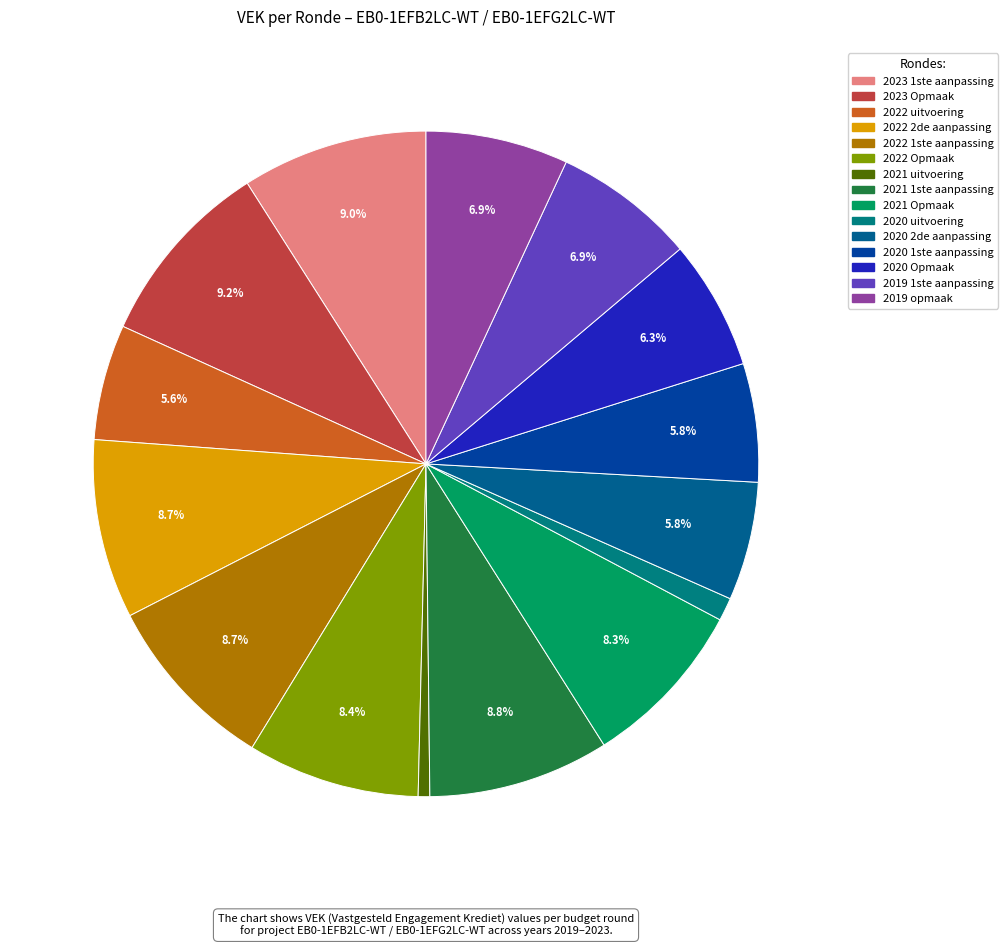

What is the total percentage of 2020 Opmaak and 2022 2de aanpassing?

15.0%